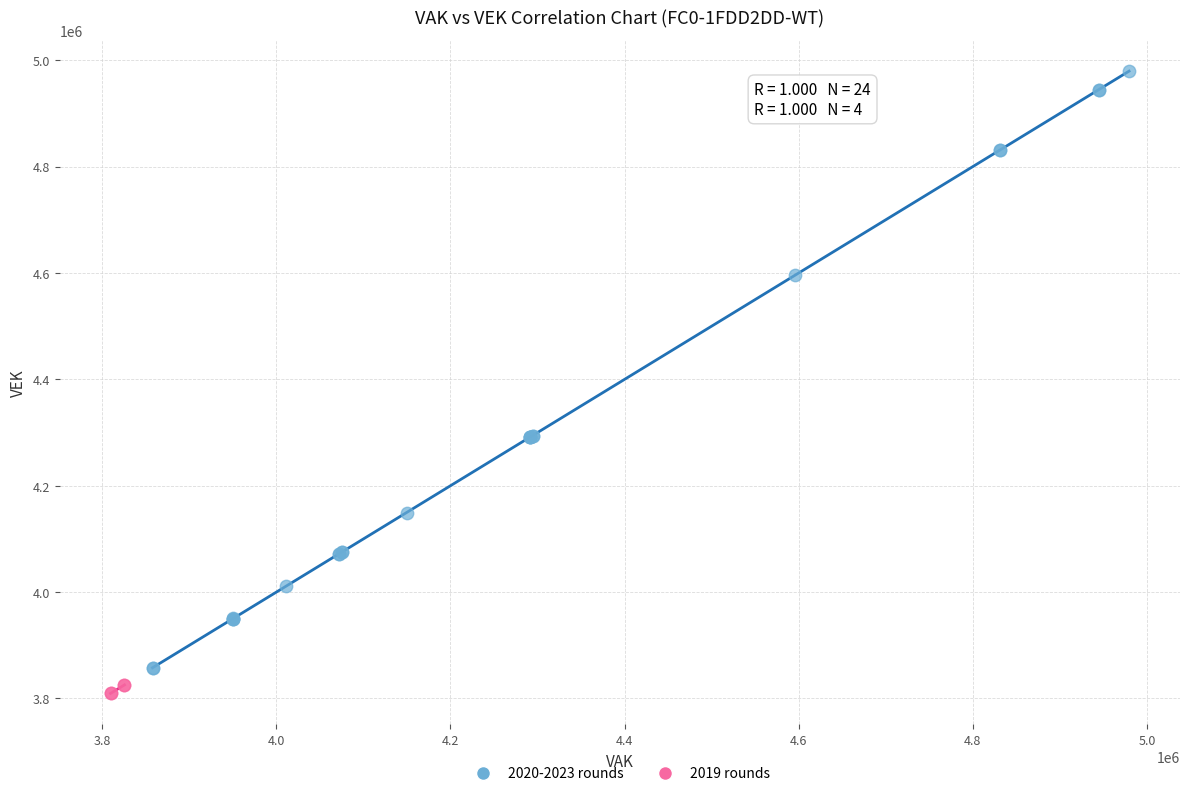

Which series contains the highest Y value?

2020-2023 rounds